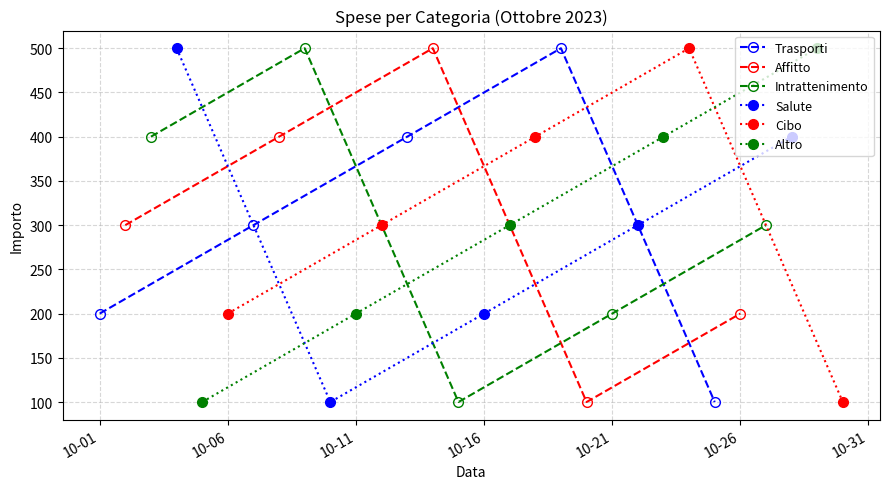

What is the value of the Intrattenimento point at the 3rd from the left?

100